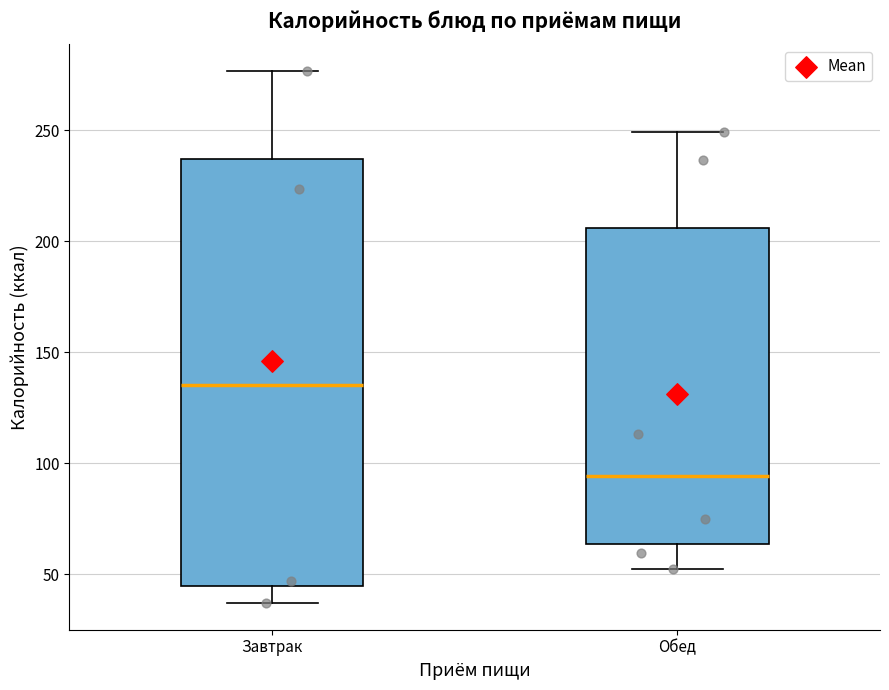

Where does the median line of the box for Обед sit on the y-axis? The values are not printed on the chart, so give them approximately, as read against the axis.

95